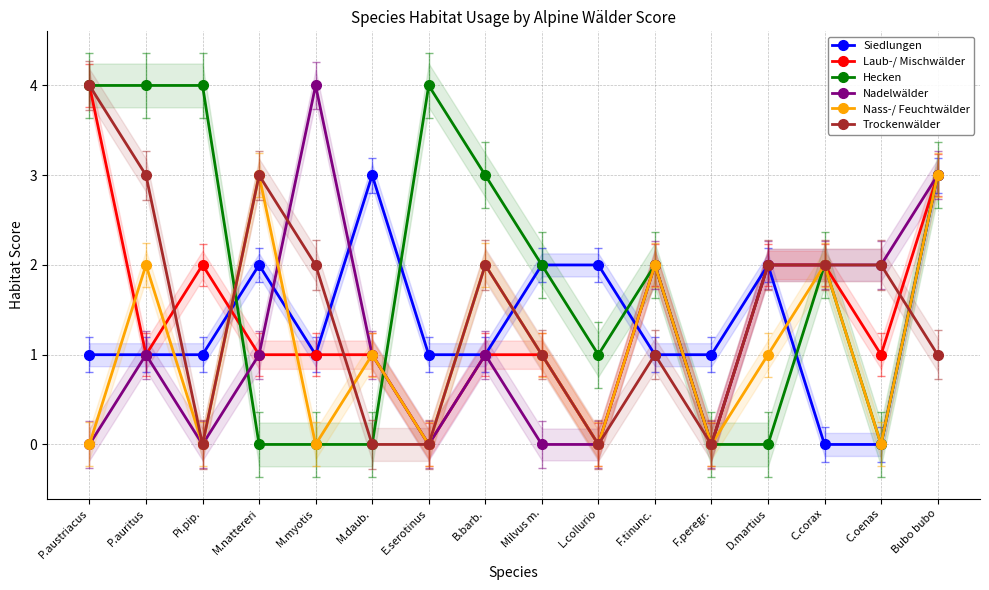

Does the chart have visible grid lines?

Yes